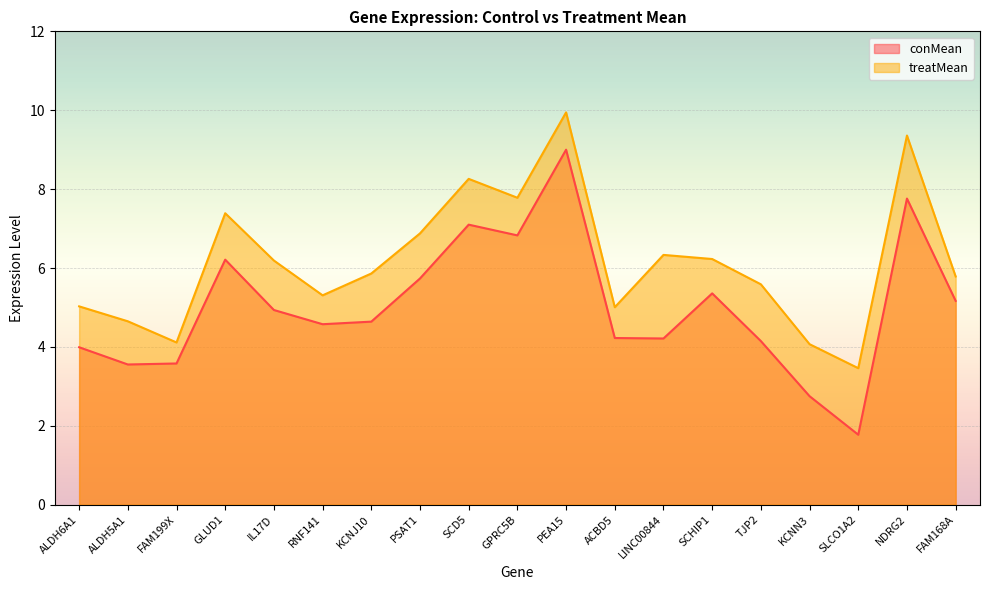

What is the total value across all series at KCNJ10?

10.5